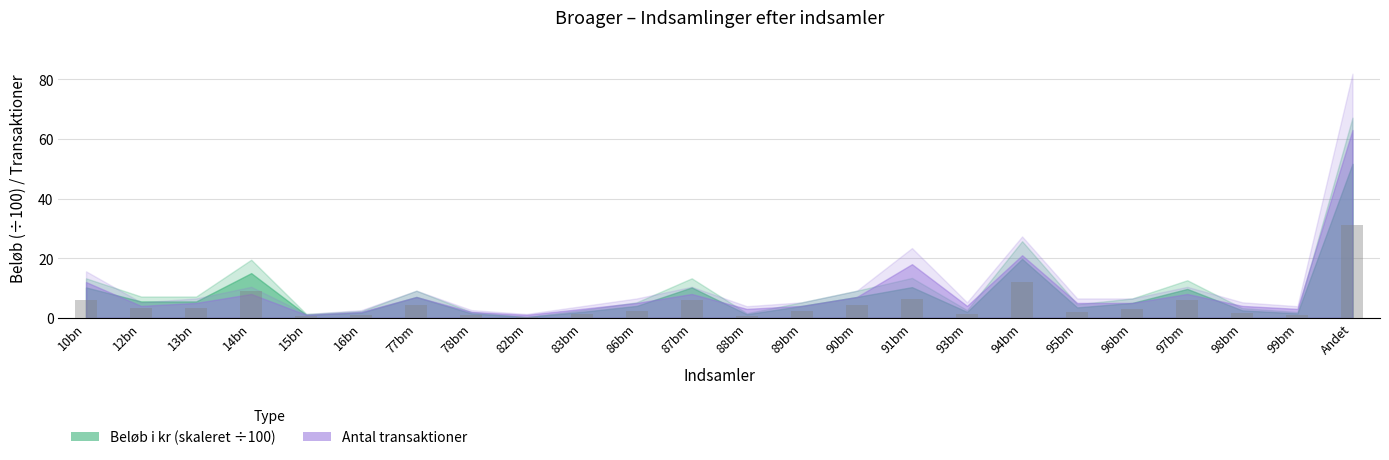

The value at 97bm is 5.8. True or false?

True